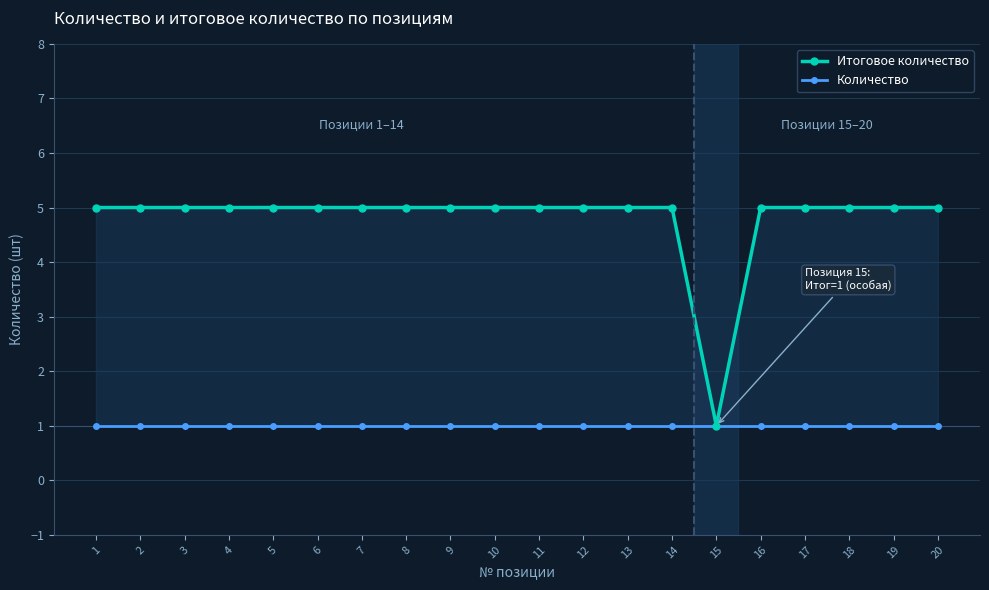

At which category does Итоговое количество reach its first local valley?

15